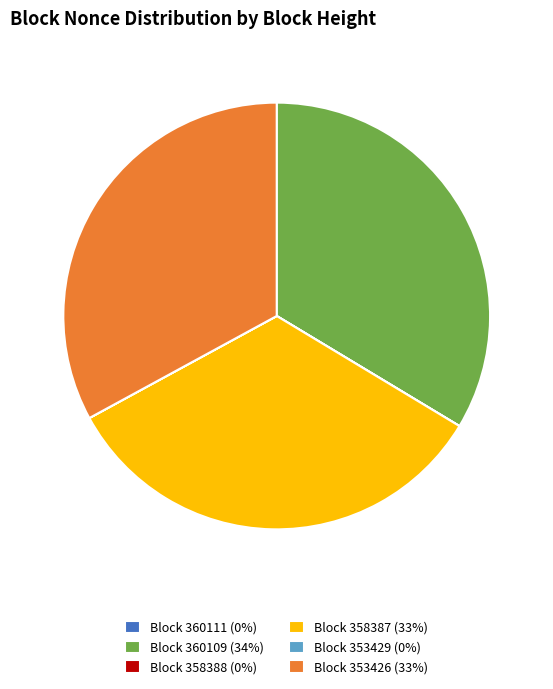

Is it true that Block 358387 (33%) is 33% of the pie?

True